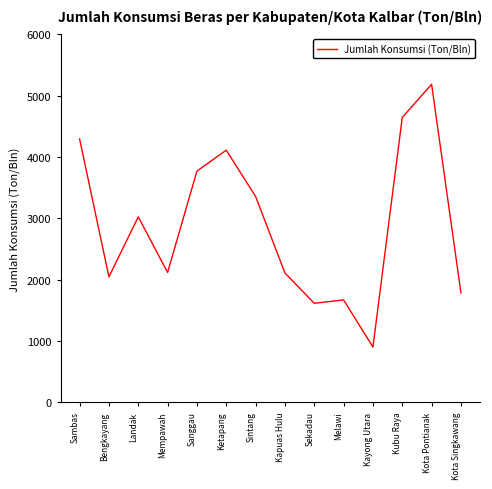

True or false: there are more than 2 points higher than both neighbors.

True